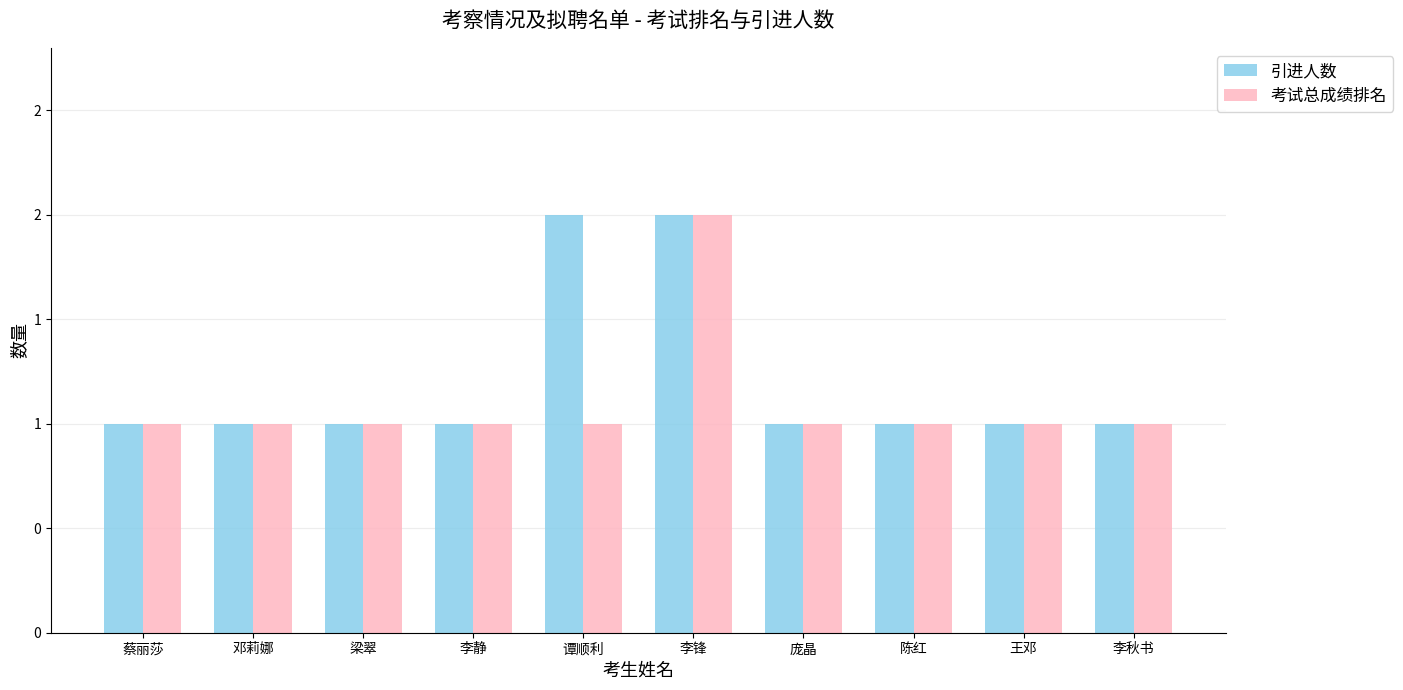

Does the chart contain any negative values?

No